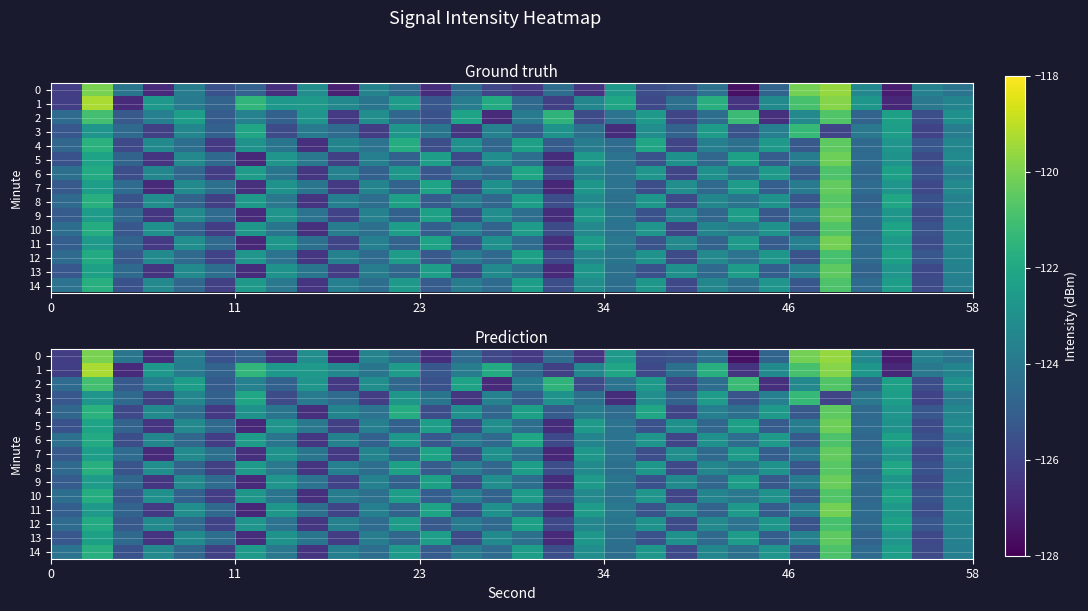

How many data points does each series have?

30